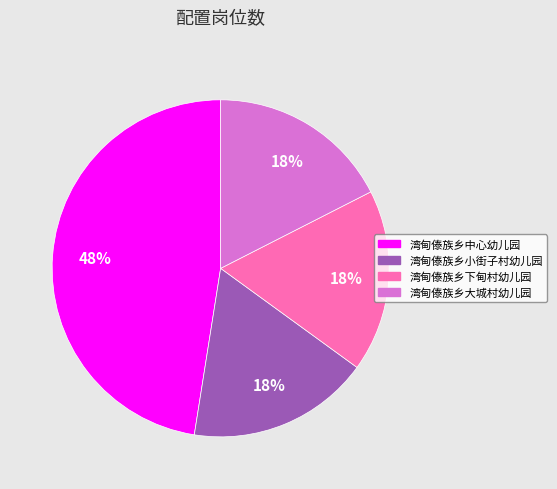

Which slice is the largest?

湾甸傣族乡中心幼儿园